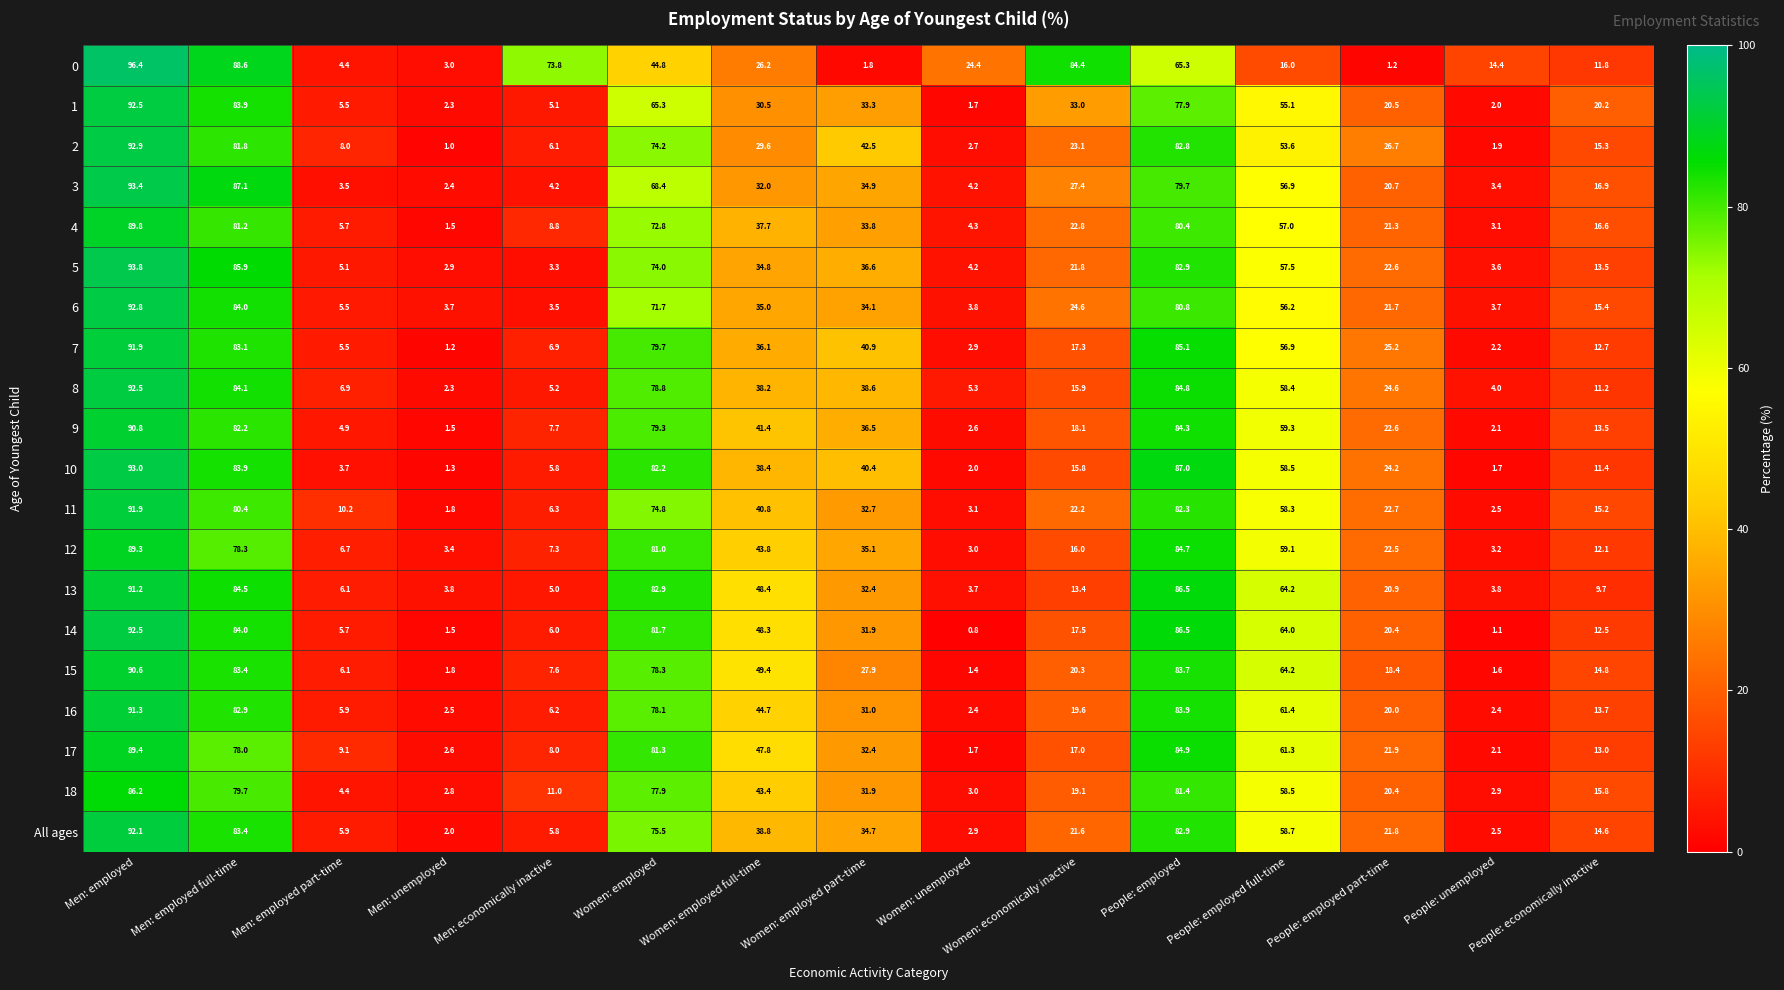

What is the difference between the maximum and minimum values in the 18 series?

83.4